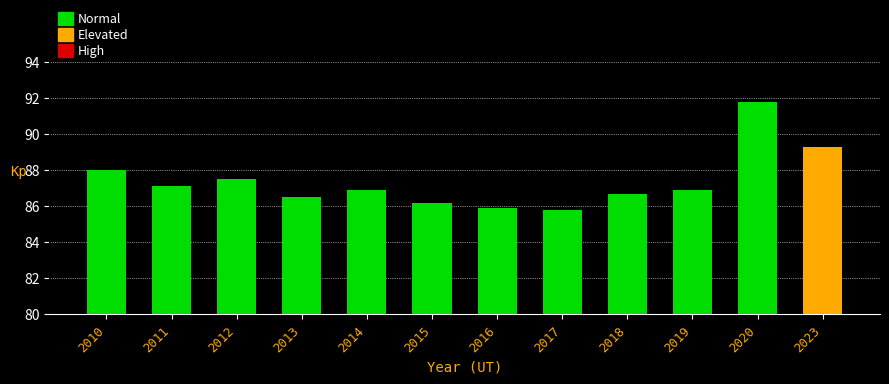

What is the value of the 3rd bar from the left?

87.5